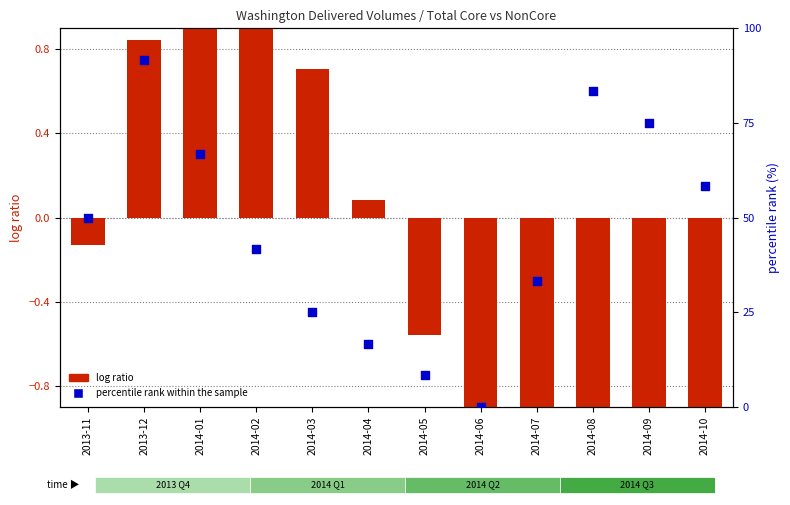

At which category is the sum across all series the highest?

2013-12